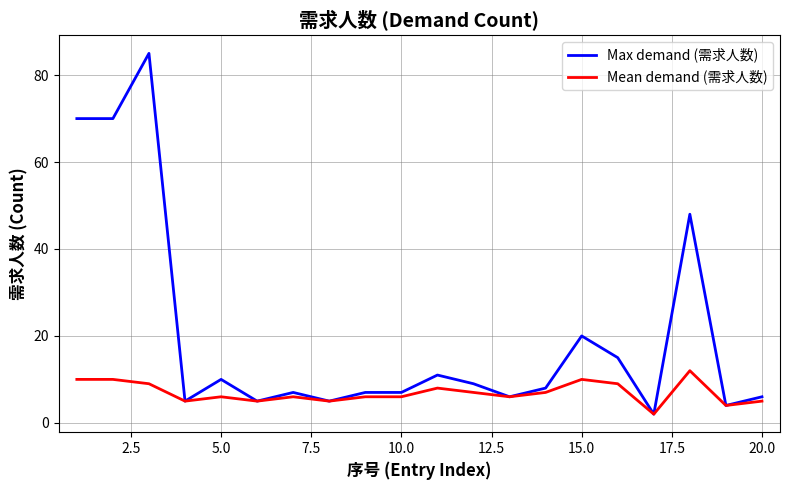

List the series in order of their overall mean, highest first.

Max demand (需求人数), Mean demand (需求人数)